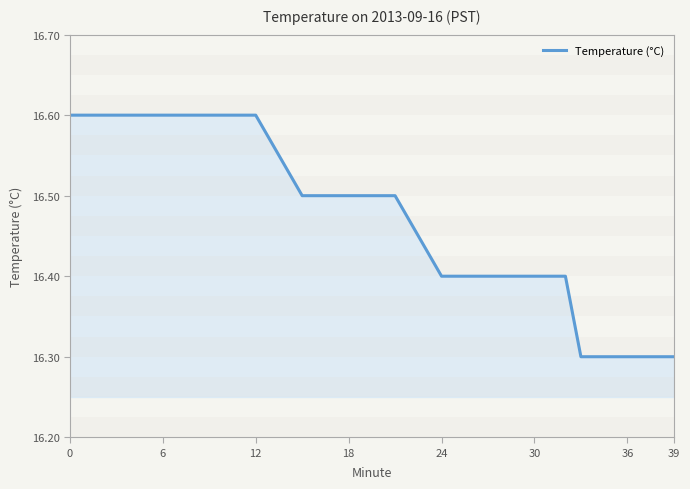

What is the difference between the maximum and minimum values?

0.3